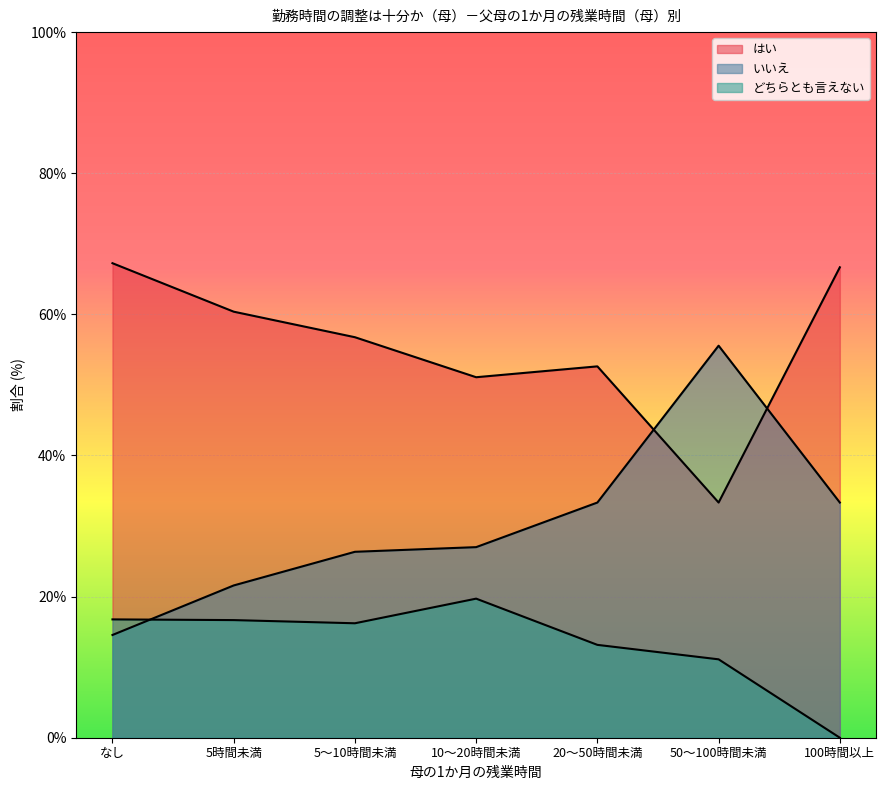

At which category does the chart reach its peak across all series?

なし